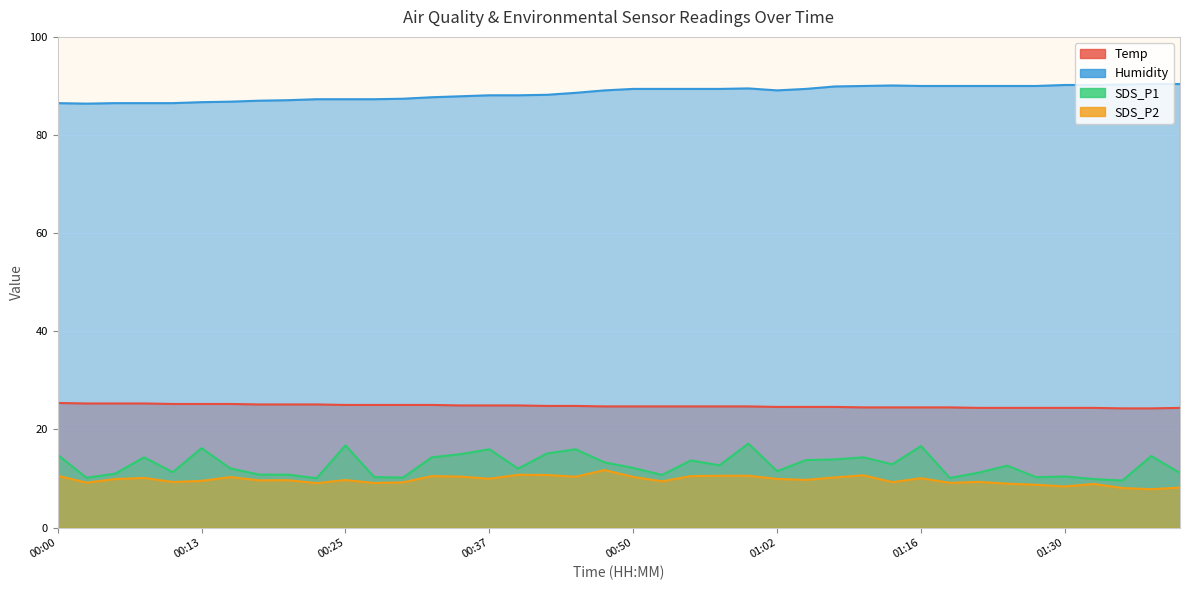

Does the chart display data point markers on the line(s)?

No